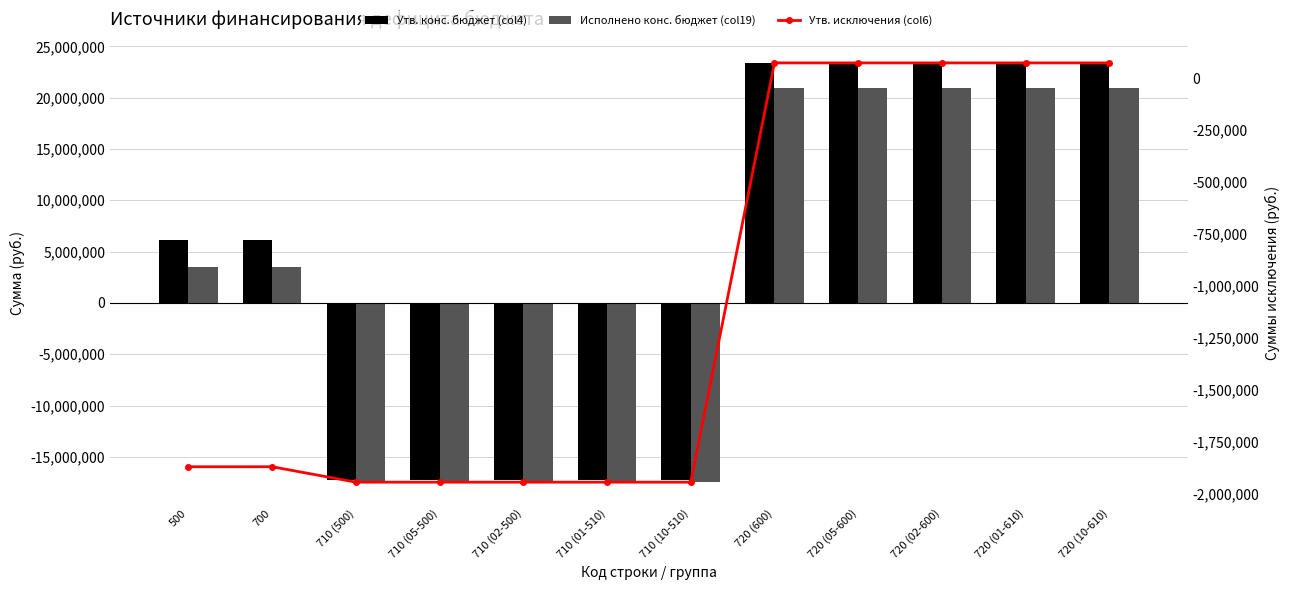

How many data points in Утв. конс. бюджет (col4) are less than 6161290?

5